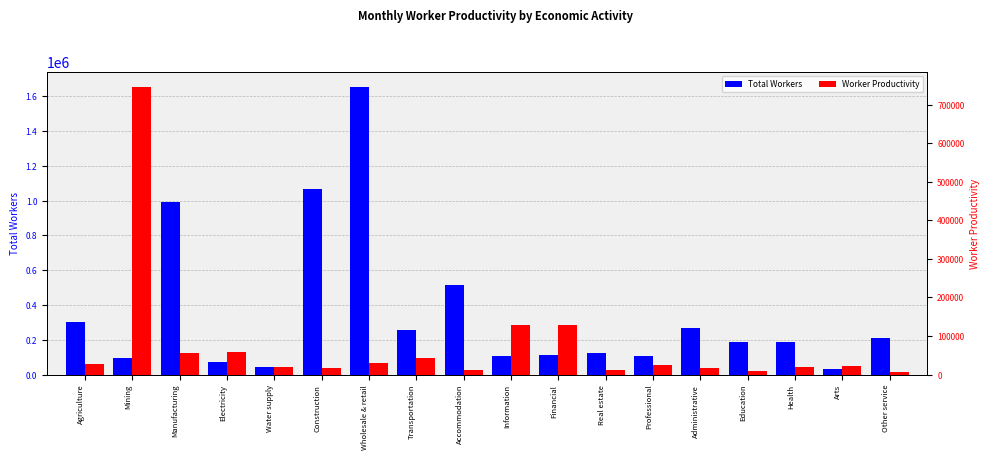

The Worker Productivity series shows 87545 at Manufacturing. True or false?

False